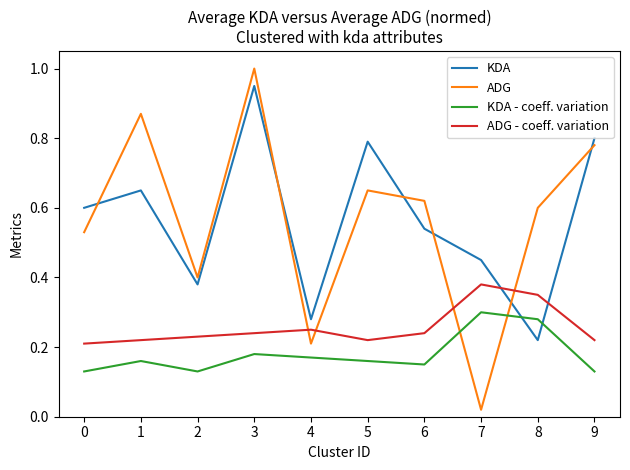

True or false: ADG - coeff. variation and ADG cross at least once.

True